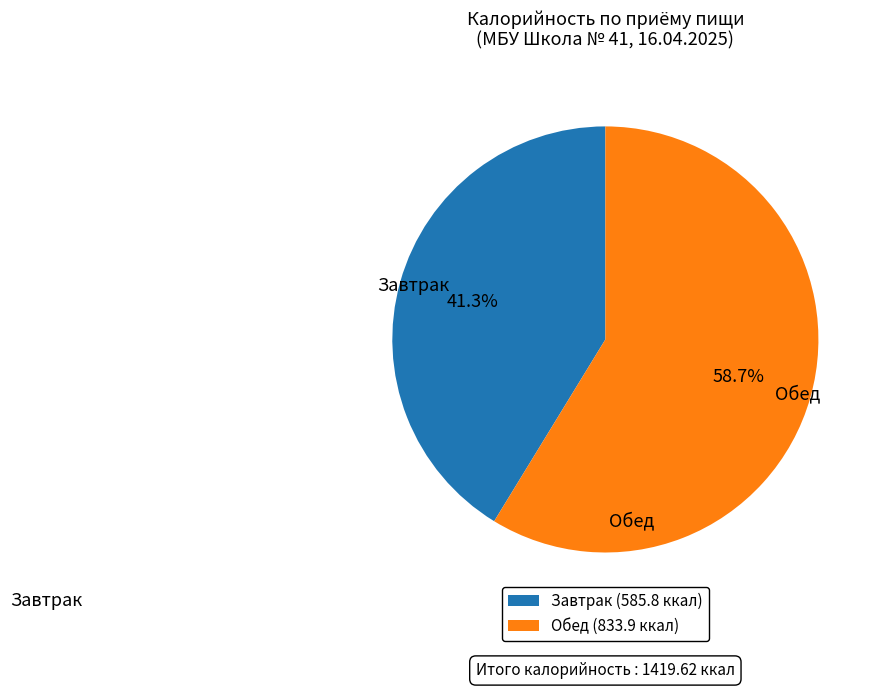

Is there any slice that represents more than half of the pie?

Yes